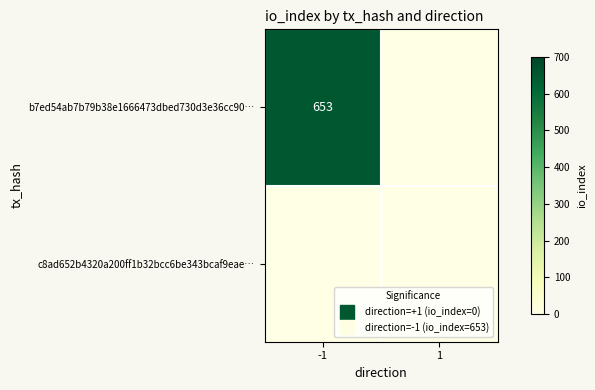

List the series in order of their overall mean, highest first.

b7ed54ab7b79b38e1666473dbed730d3e36cc90…, c8ad652b4320a200ff1b32bcc6be343bcaf9eae…